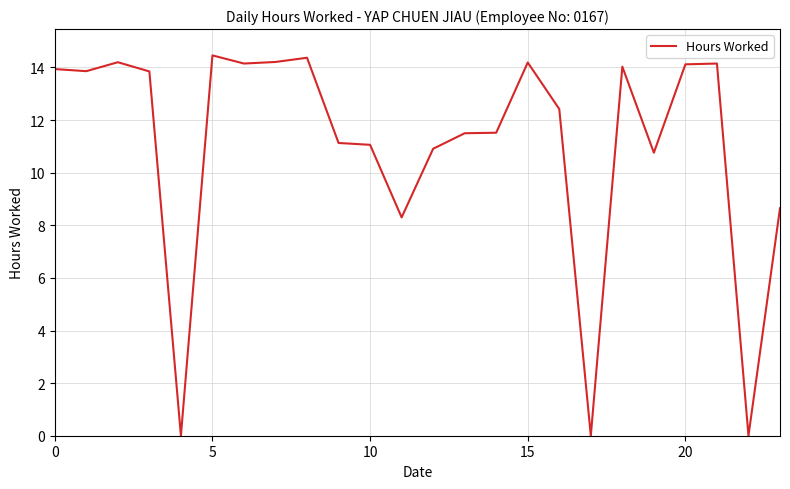

What is the greatest value displayed?

14.5